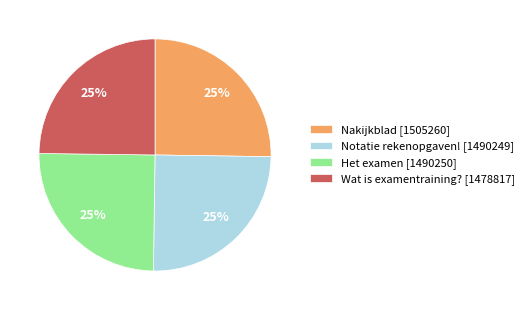

To the nearest percent, what is the average slice percentage?

25%